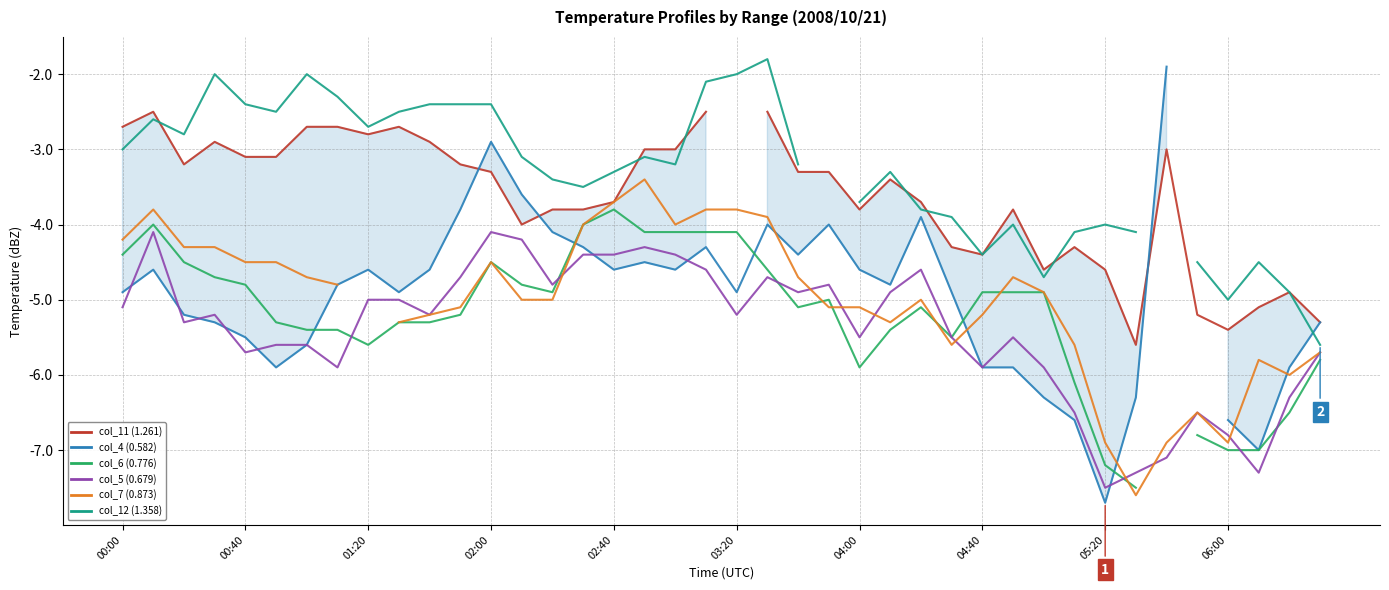

Does the chart have visible grid lines?

Yes